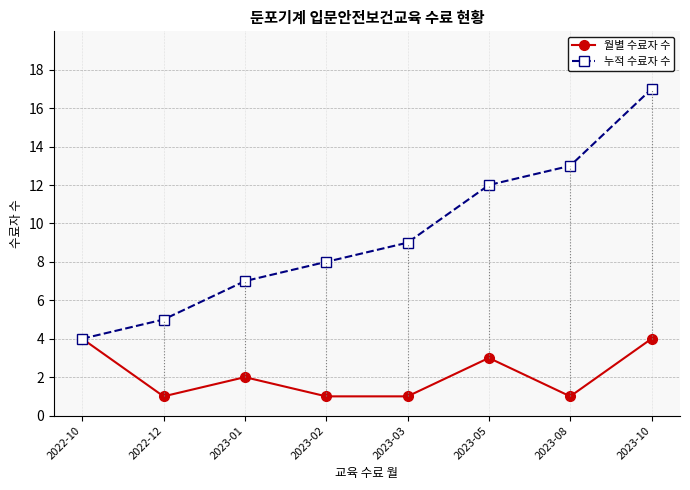

At which label is 월별 수료자 수 closest to 2?

2023-01